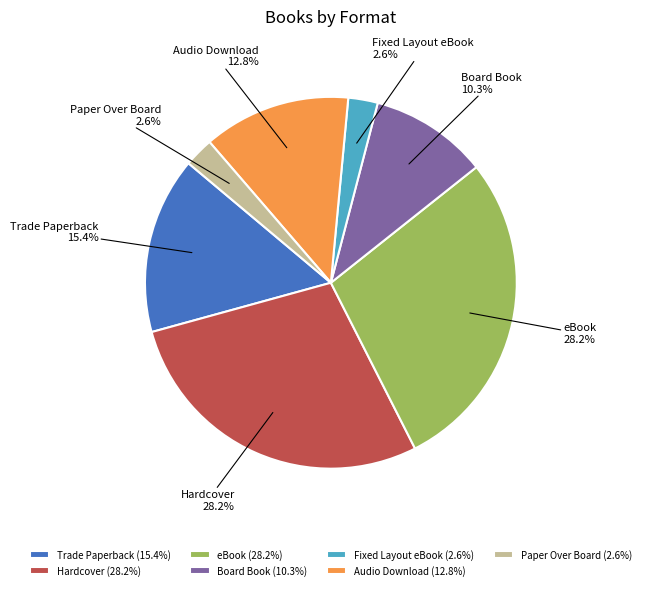

Is there any slice that represents more than half of the pie?

No